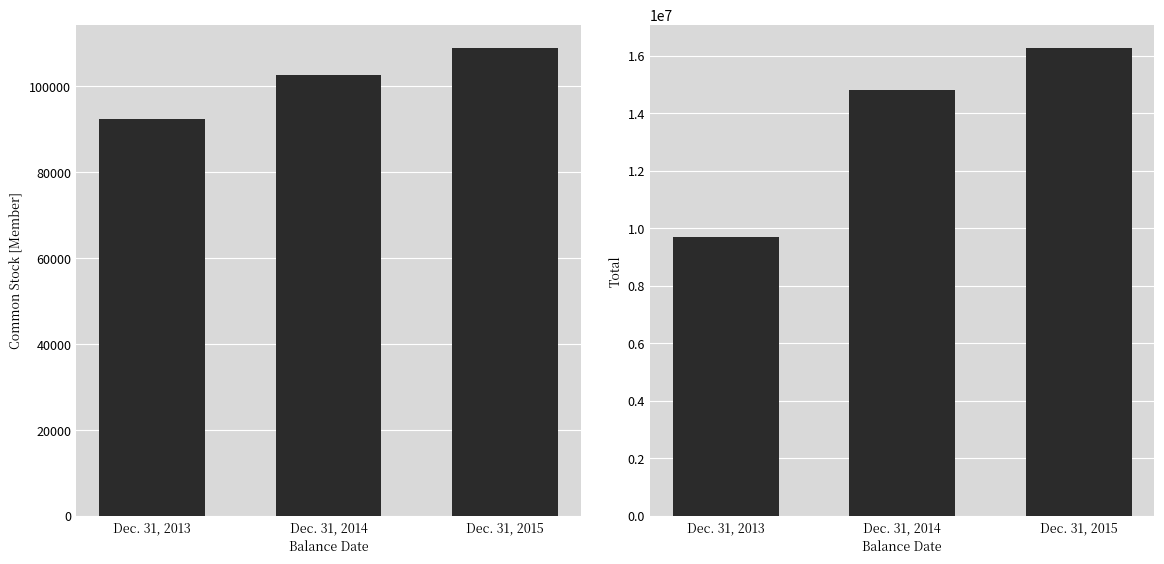

What is the value of the Common Stock [Member] bar at the 1st from the left?

92467